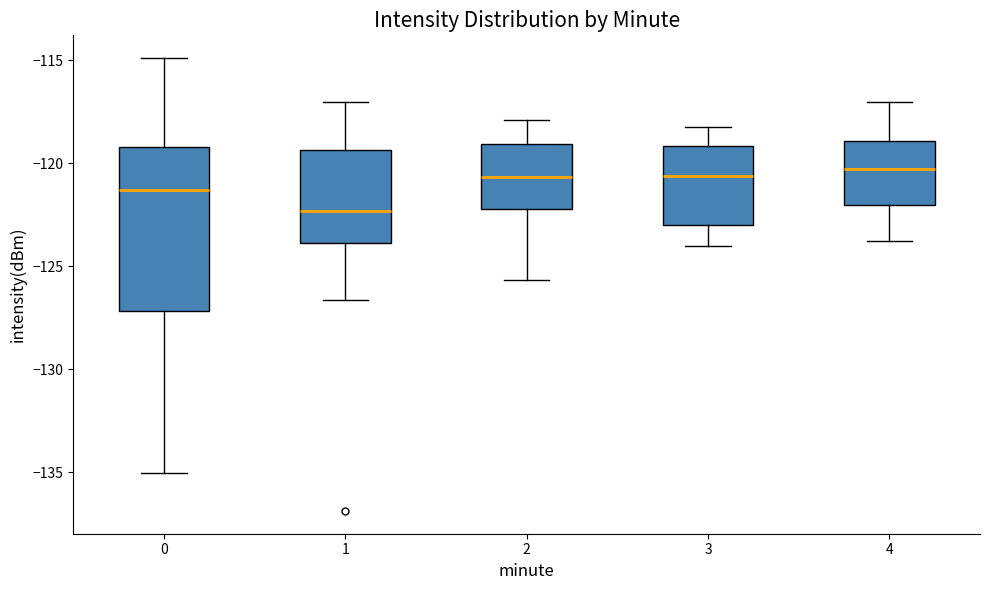

Reading left to right, transcribe this box plot: for each box, give where its median line is, the range the box spans, and where its two whiskers end, as read against the y-axis. The values are not printed on the chart, so give them approximately, as read against the axis.

0: median -121.5, box -127.0 to -119.0, whiskers -135.0 to -115.0
1: median -122.5, box -124.0 to -119.5, whiskers -126.5 to -117.0
2: median -120.5, box -122.0 to -119.0, whiskers -125.5 to -118.0
3: median -120.5, box -123.0 to -119.0, whiskers -124.0 to -118.0
4: median -120.5, box -122.0 to -119.0, whiskers -124.0 to -117.0